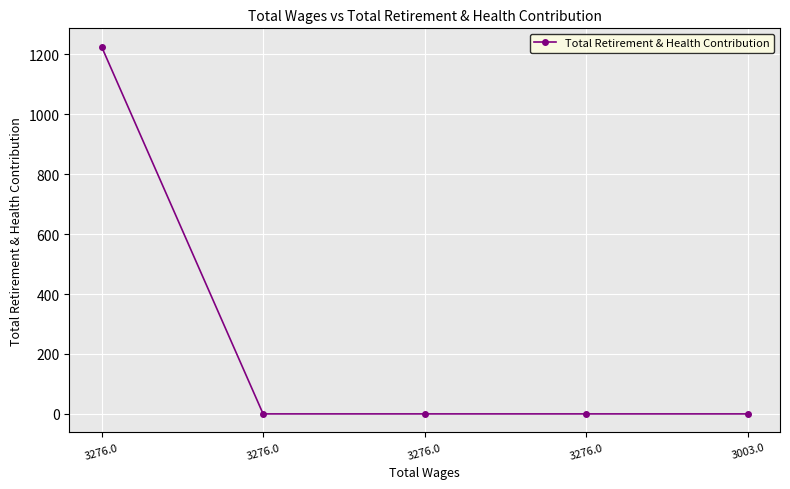

True or false: the data shows -842 at 3003.0.

False